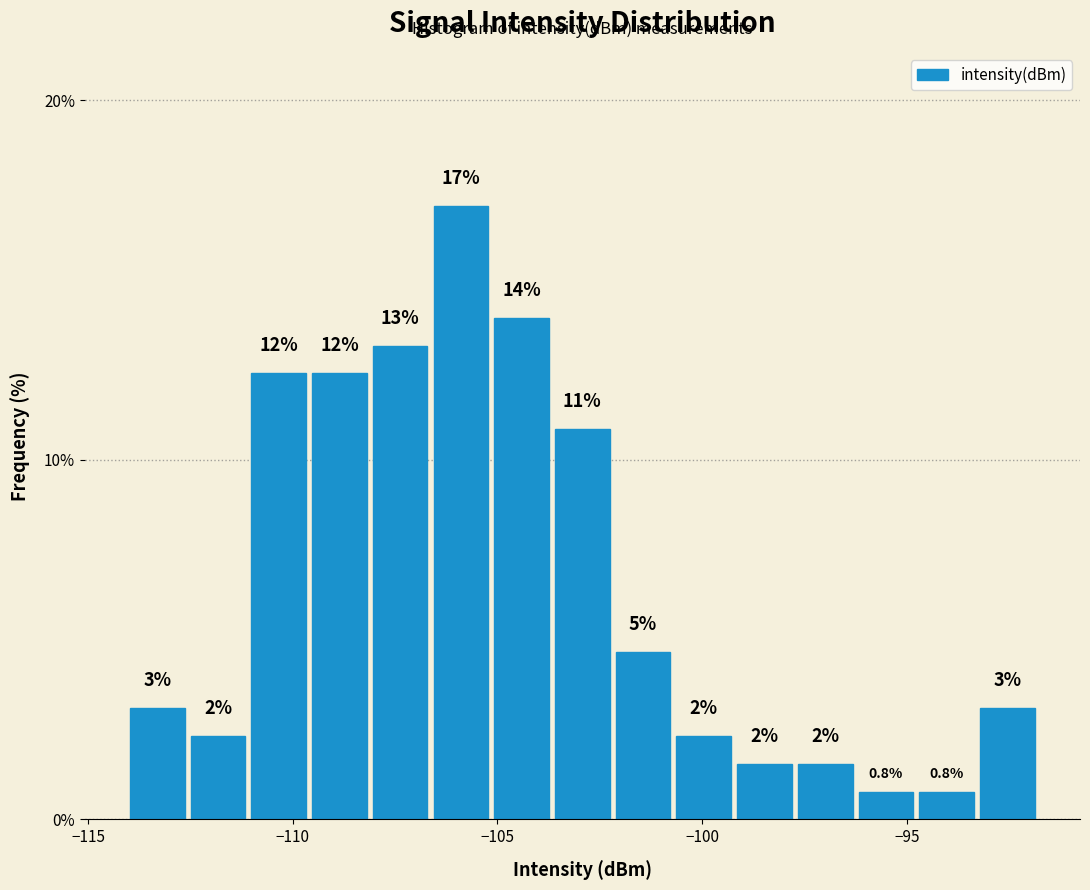

Read against the x-axis, roughly where is the centre of the tallest bar?

-106.0